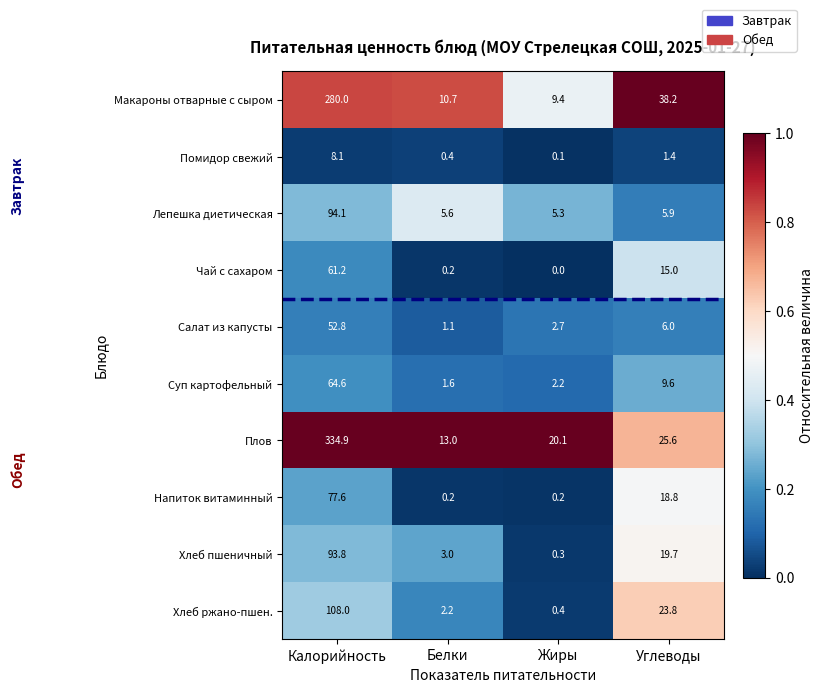

The Плов series shows 559.0 at Калорийность. True or false?

False